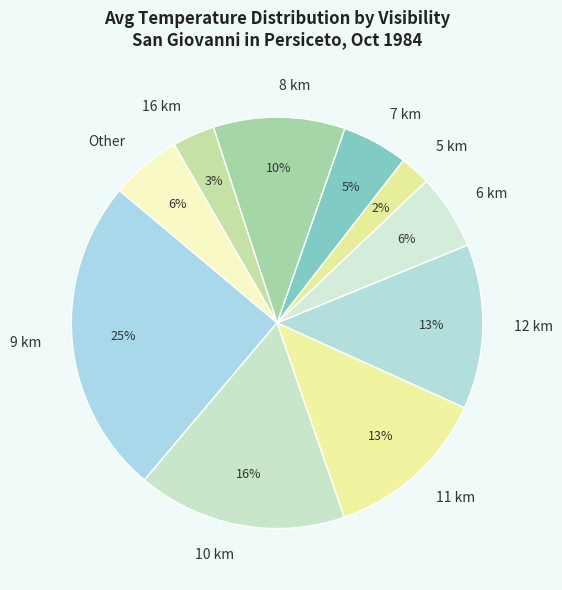

Is it true that 10 km is 23% of the pie?

False